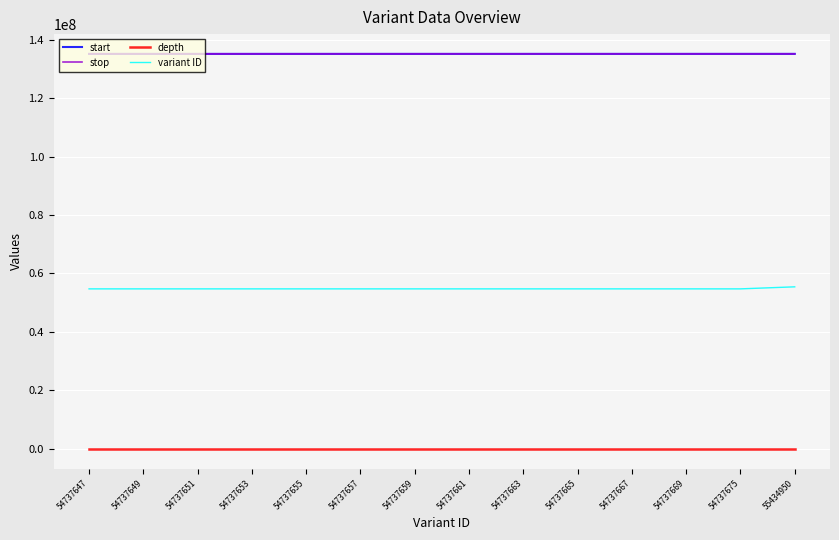

What is the difference between the depth values at 54737653 and 54737659?

11